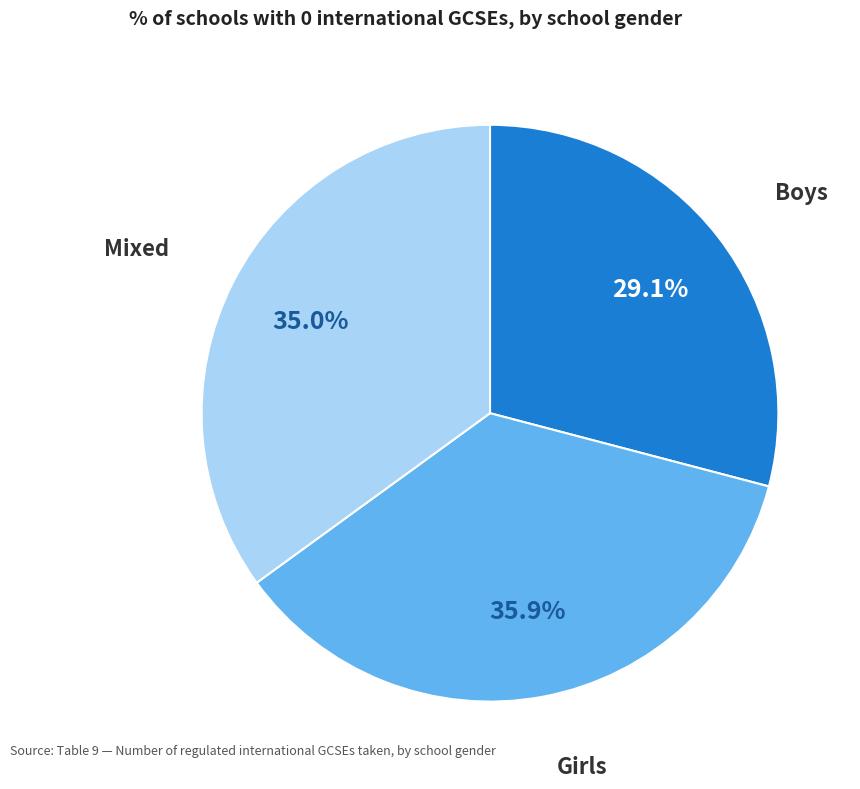

Rank the categories by value from lowest to highest.

Boys, Mixed, Girls